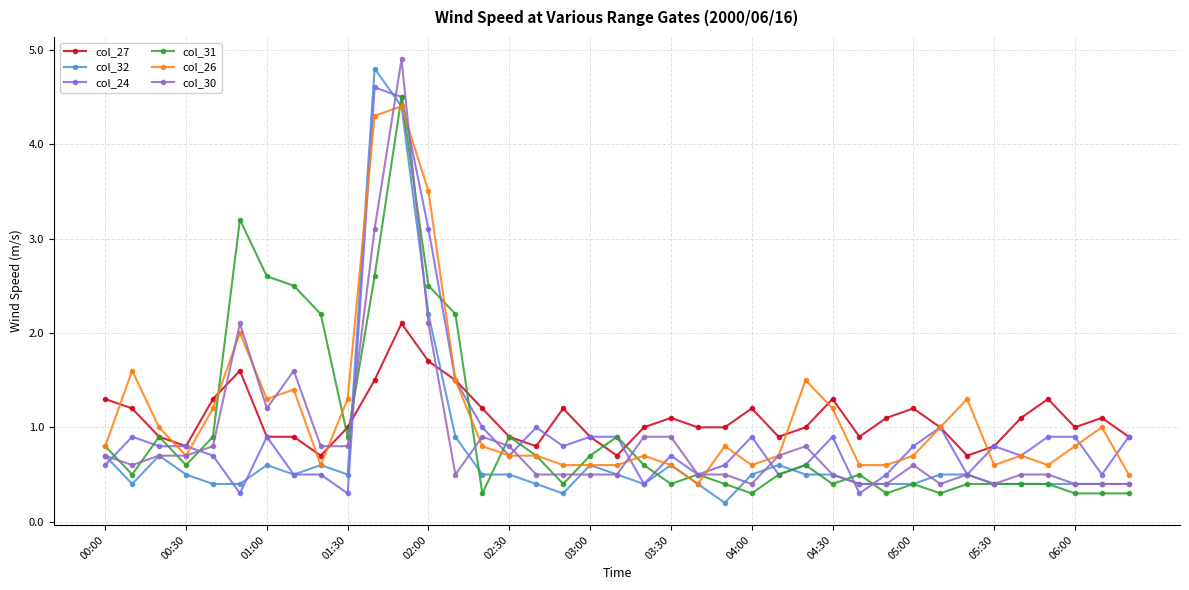

True or false: col_24 has more than 1 points higher than both neighbors.

True